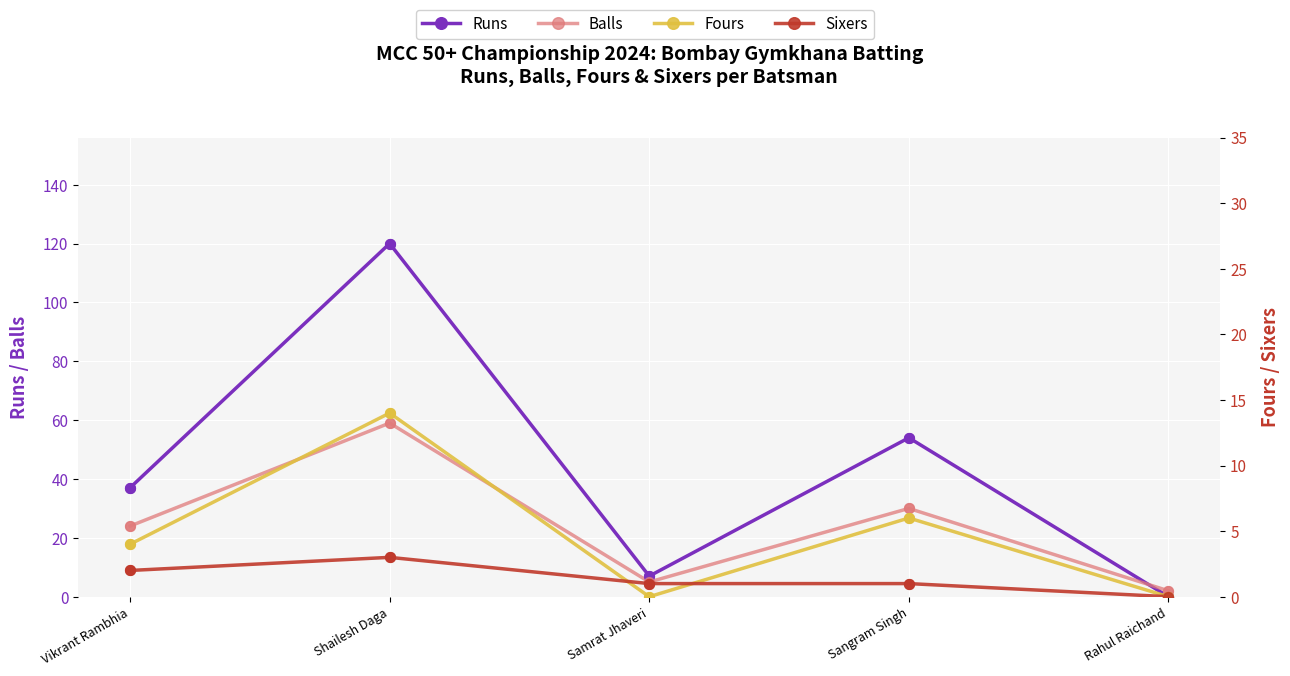

Which series reaches the maximum Y coordinate?

Runs